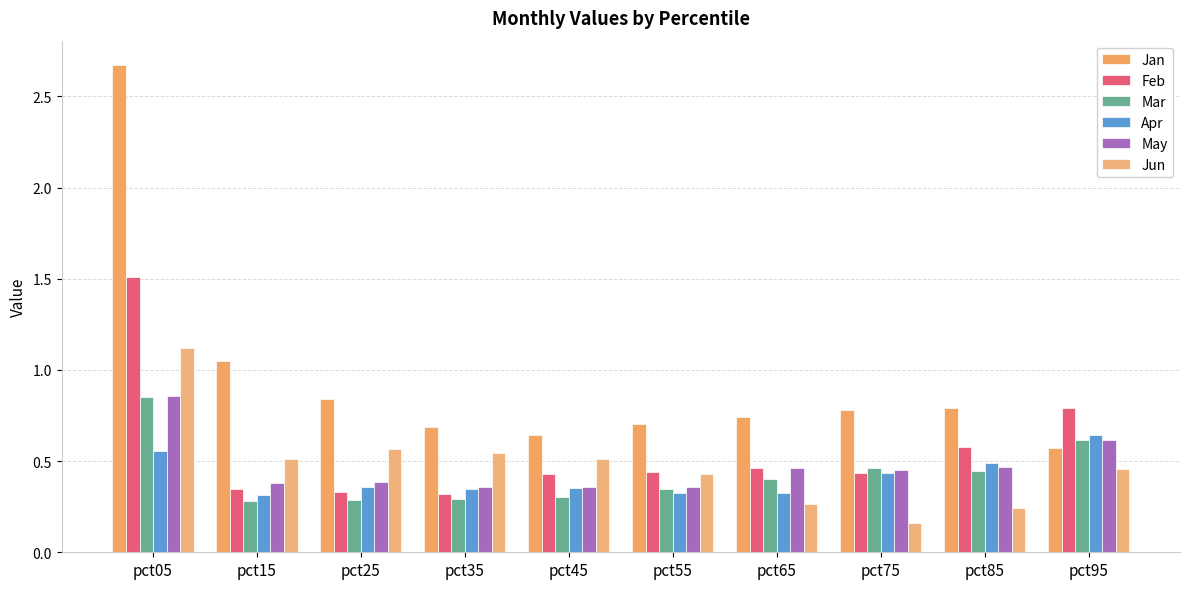

How many bars are there in each group?

6